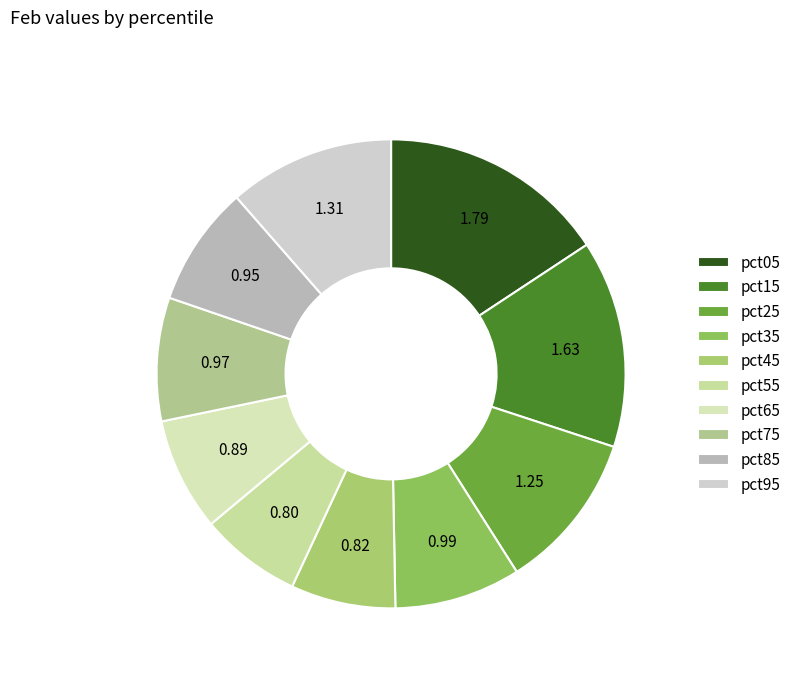

To the nearest percent, what is the combined percentage of pct05 and pct85?

24%